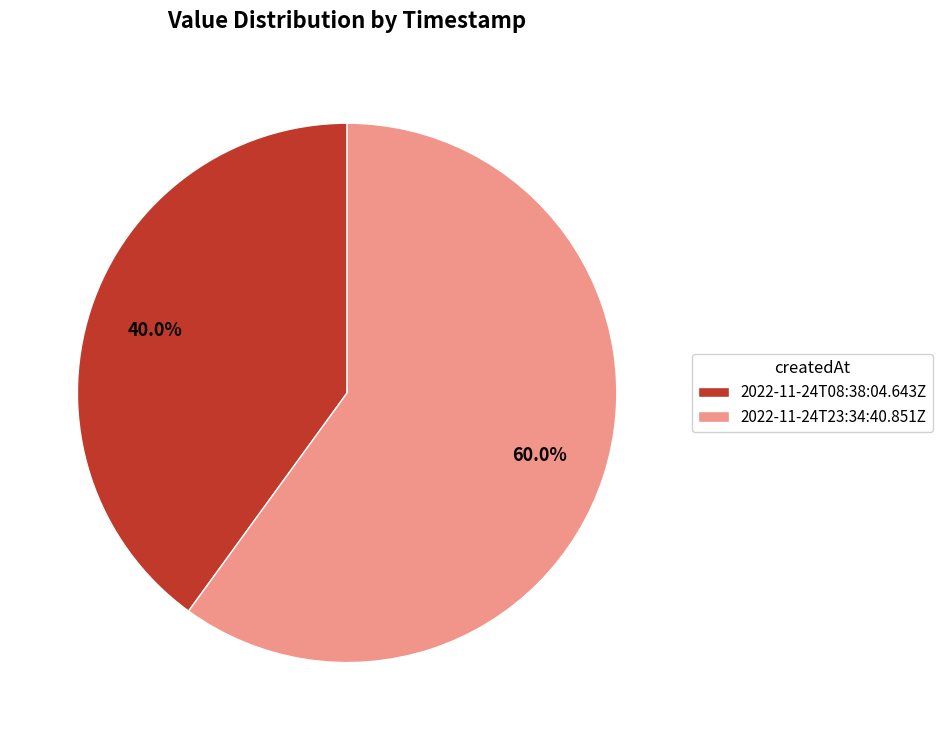

Which has a higher value, 2022-11-24T23:34:40.851Z or 2022-11-24T08:38:04.643Z?

2022-11-24T23:34:40.851Z